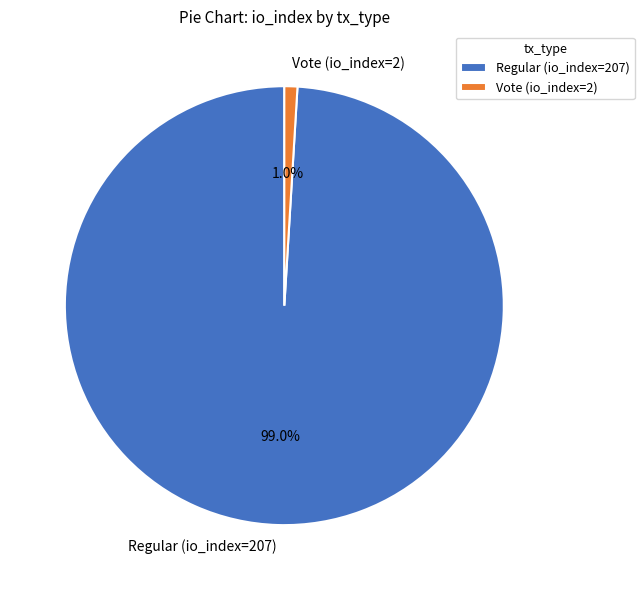

Rank the categories by value from lowest to highest.

Vote (io_index=2), Regular (io_index=207)